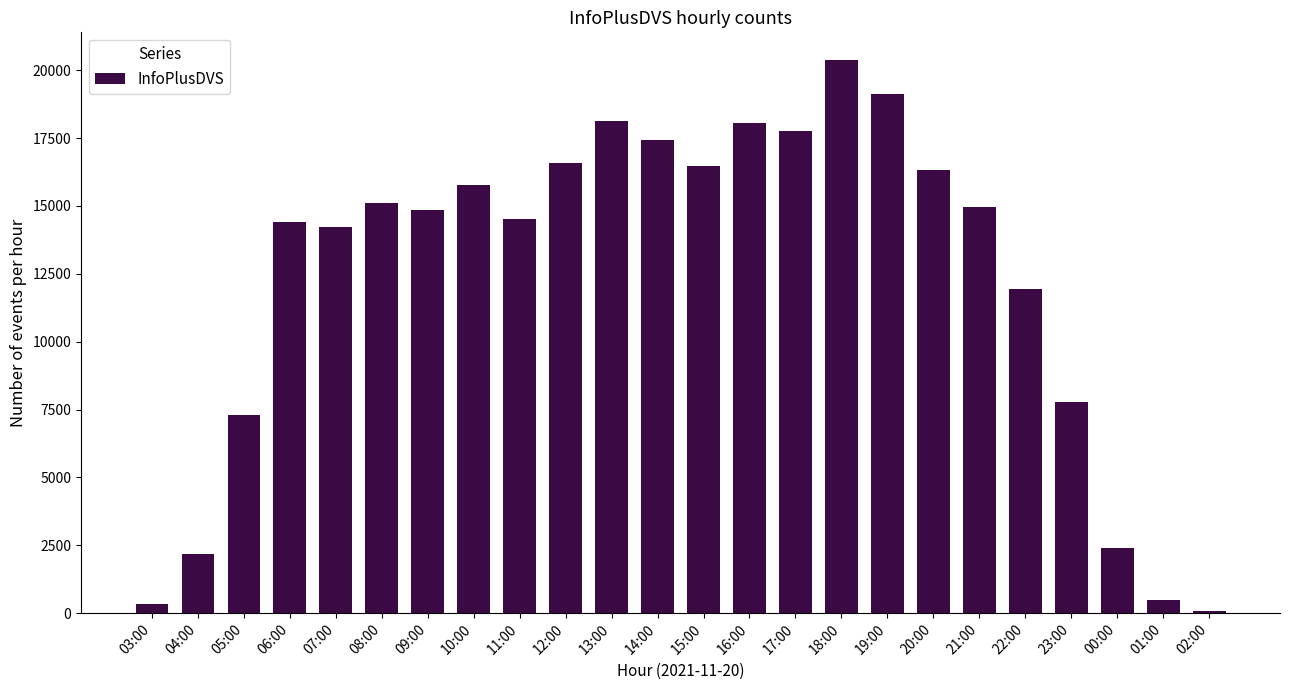

Is it true that the value at 00:00 is 942?

False